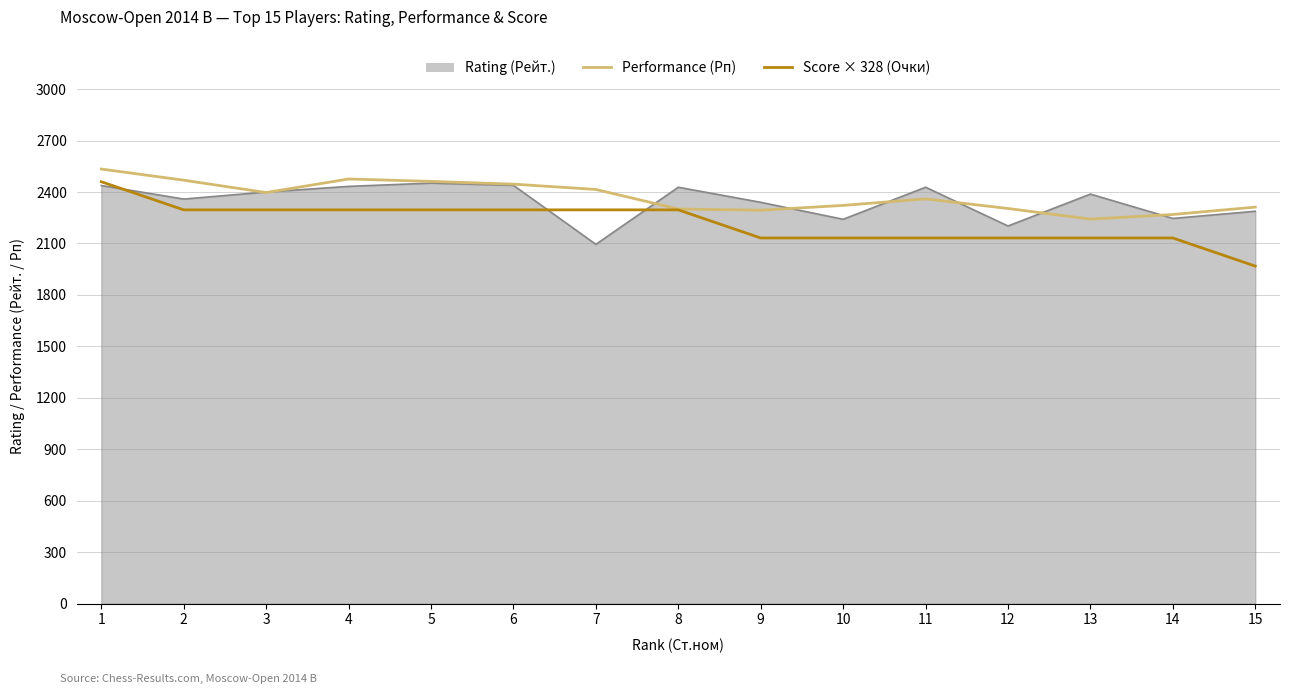

True or false: Performance (Рп) has a value of 3878 at 8.

False